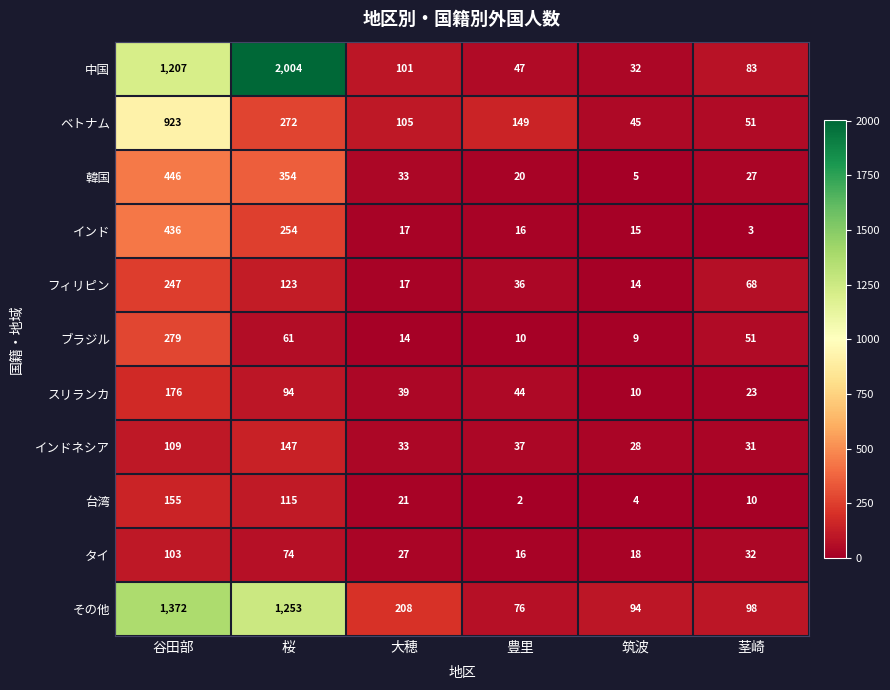

Is it true that 韓国 equals 209 at 桜?

False